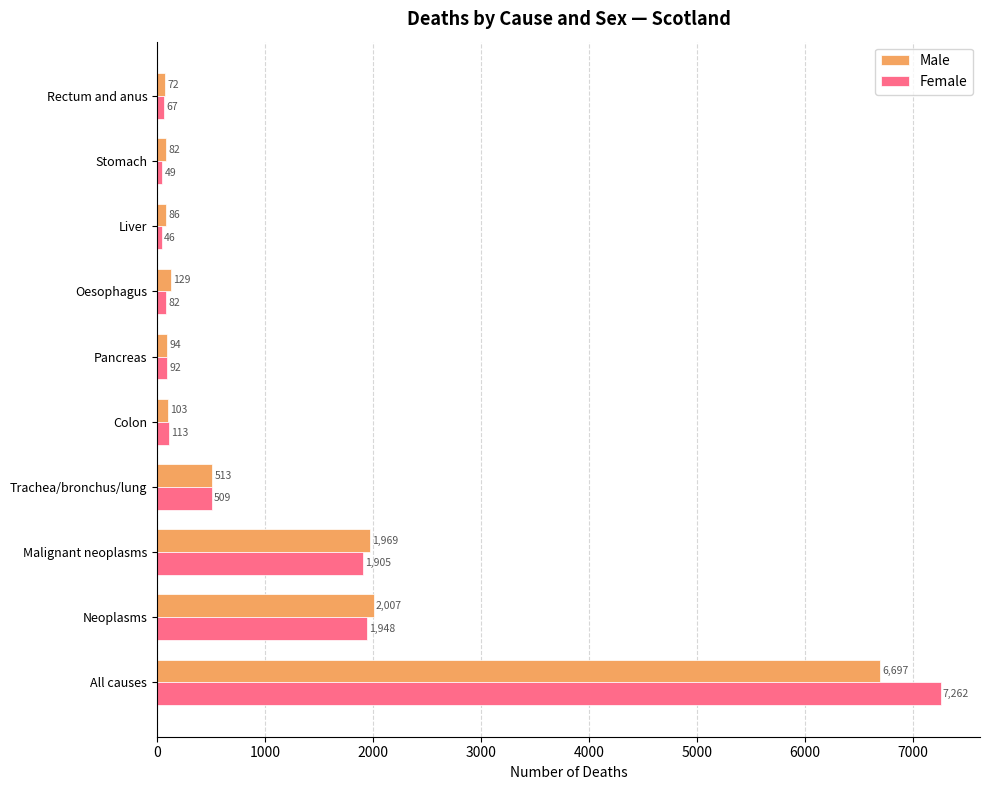

Which series has the largest total across all categories?

Female